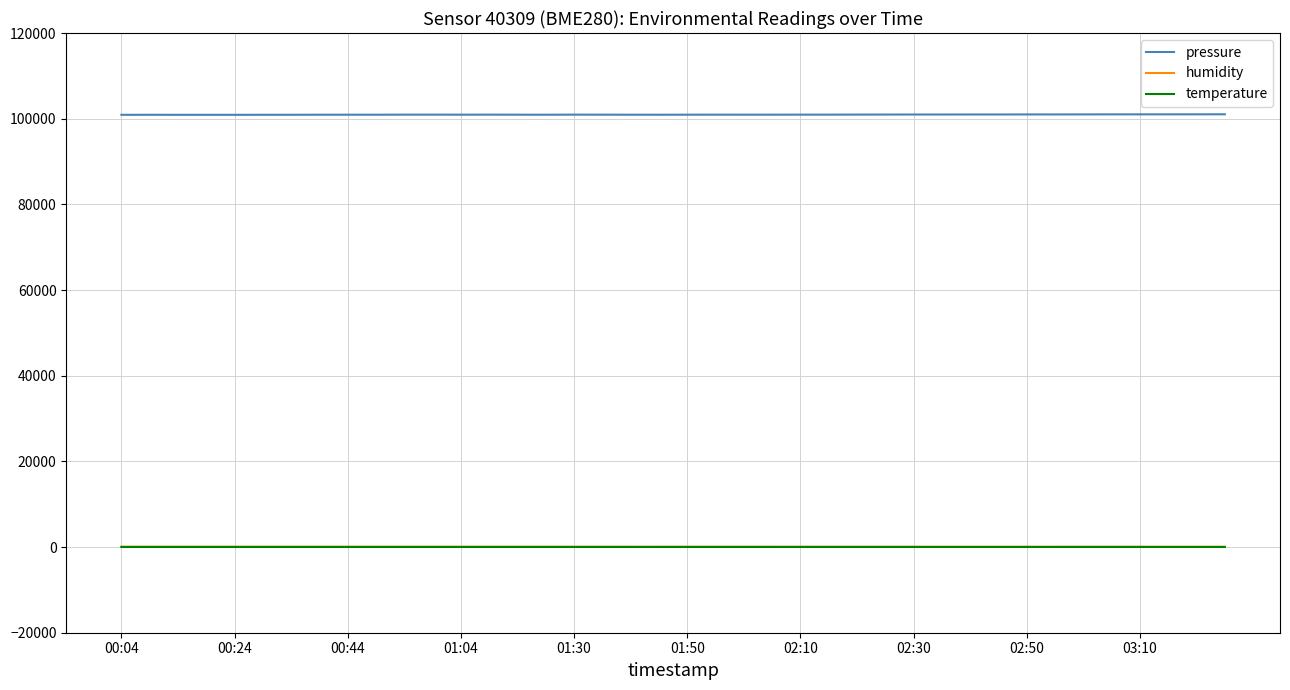

Which series has the largest total across all categories?

pressure